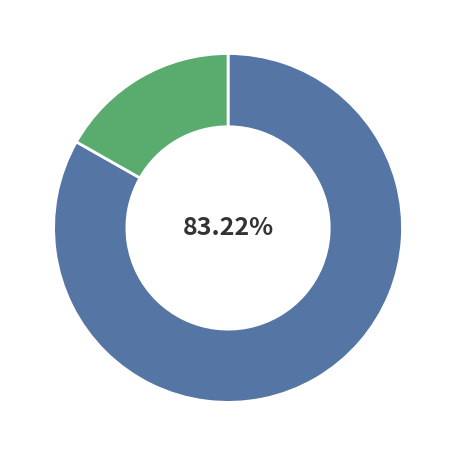

Count the number of slices in the pie.

2